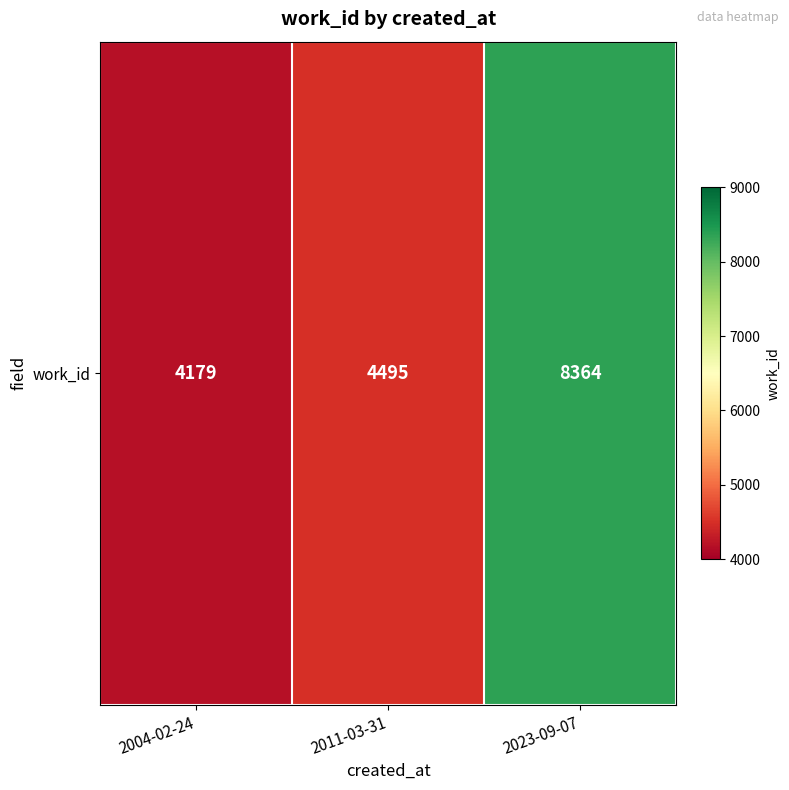

What value does the data have at 2011-03-31, to the nearest 100?

4500